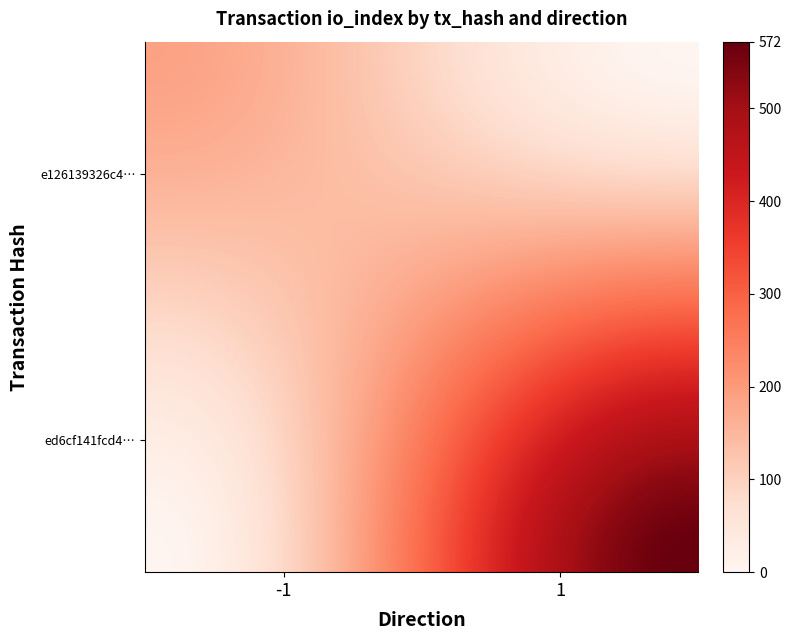

How many series are shown in this chart?

40